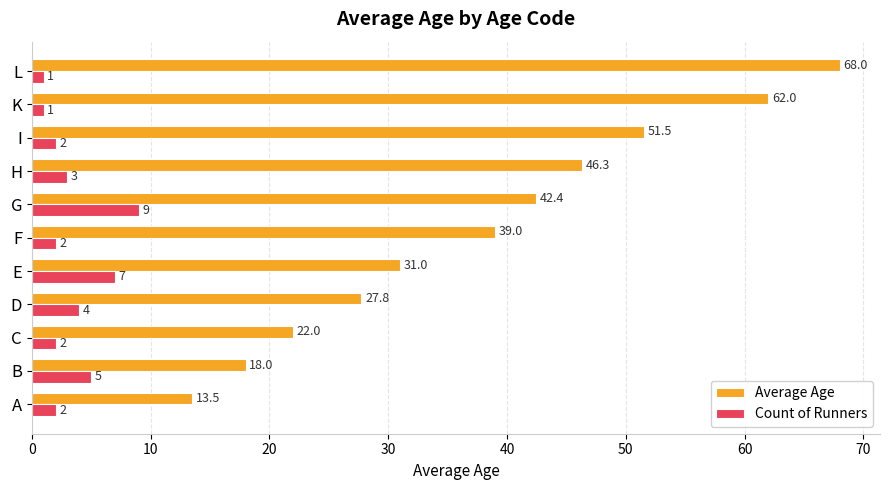

Rank the series by their maximum value, from lowest to highest.

Count of Runners, Average Age